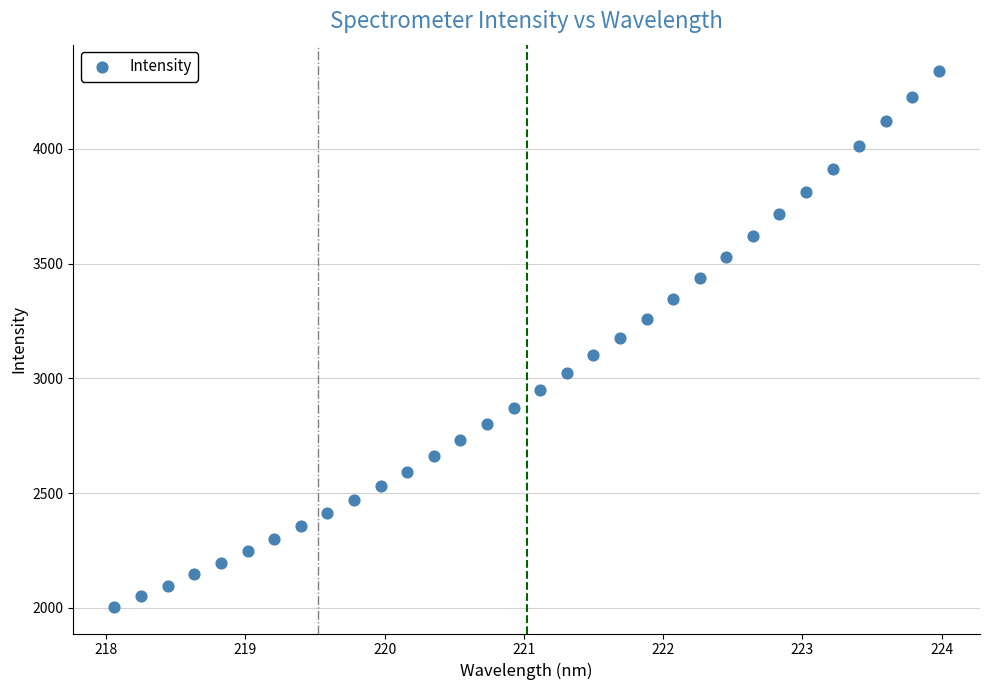

What is the range of Y values (max minus min)?

2332.7